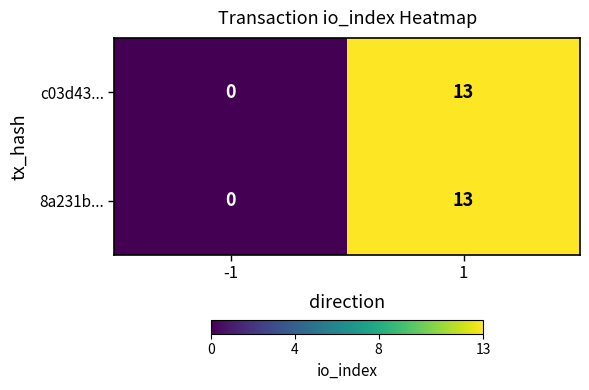

What is the total value across all series at 1?

26